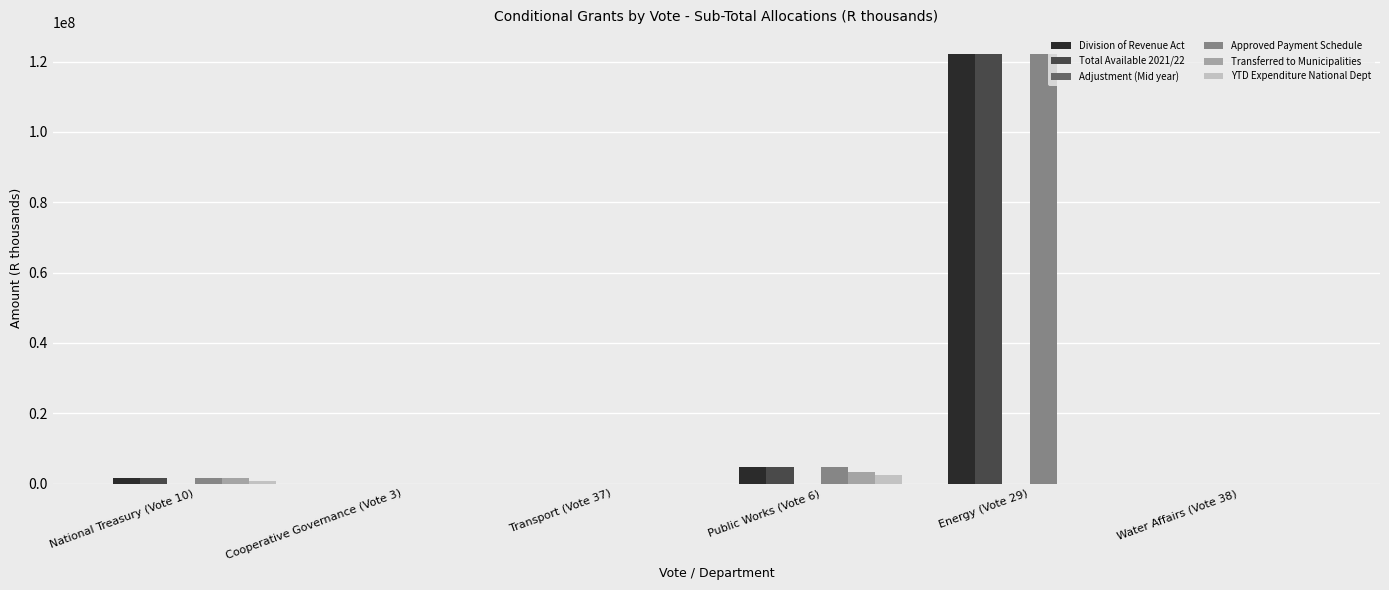

What is the sum of all Division of Revenue Act values?

128598000